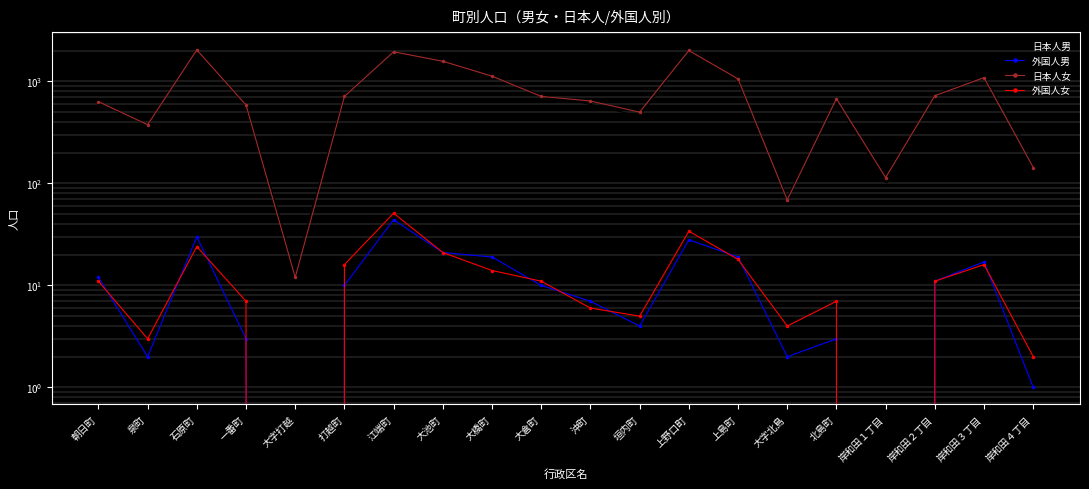

Is this an area chart (filled region under the line)?

No